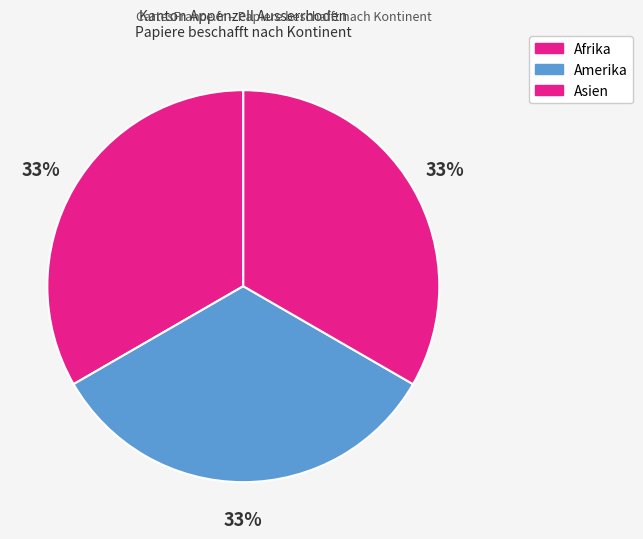

Is there a majority slice in this chart?

No